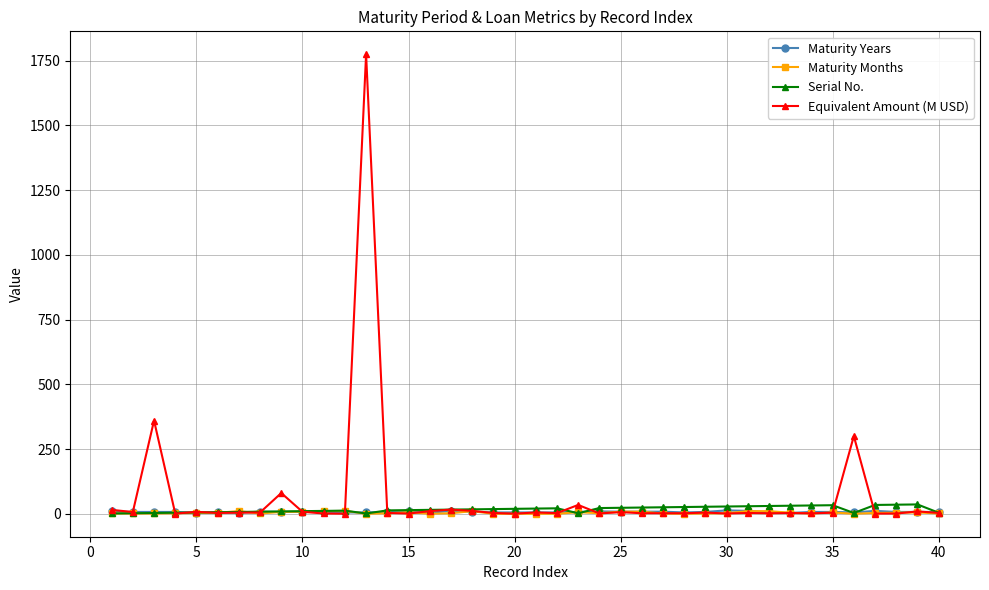

What is the maximum value for Equivalent Amount (M USD)?

1775.0